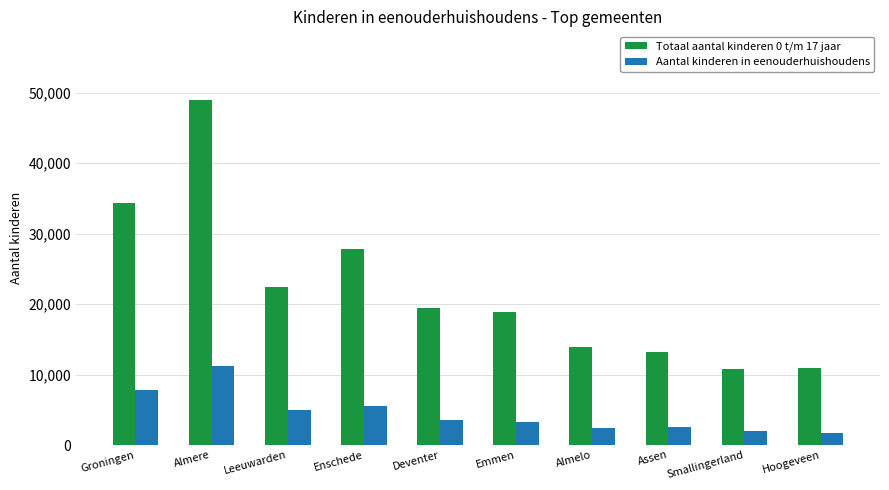

Rank the series at Assen from highest to lowest value.

Totaal aantal kinderen 0 t/m 17 jaar, Aantal kinderen in eenouderhuishoudens